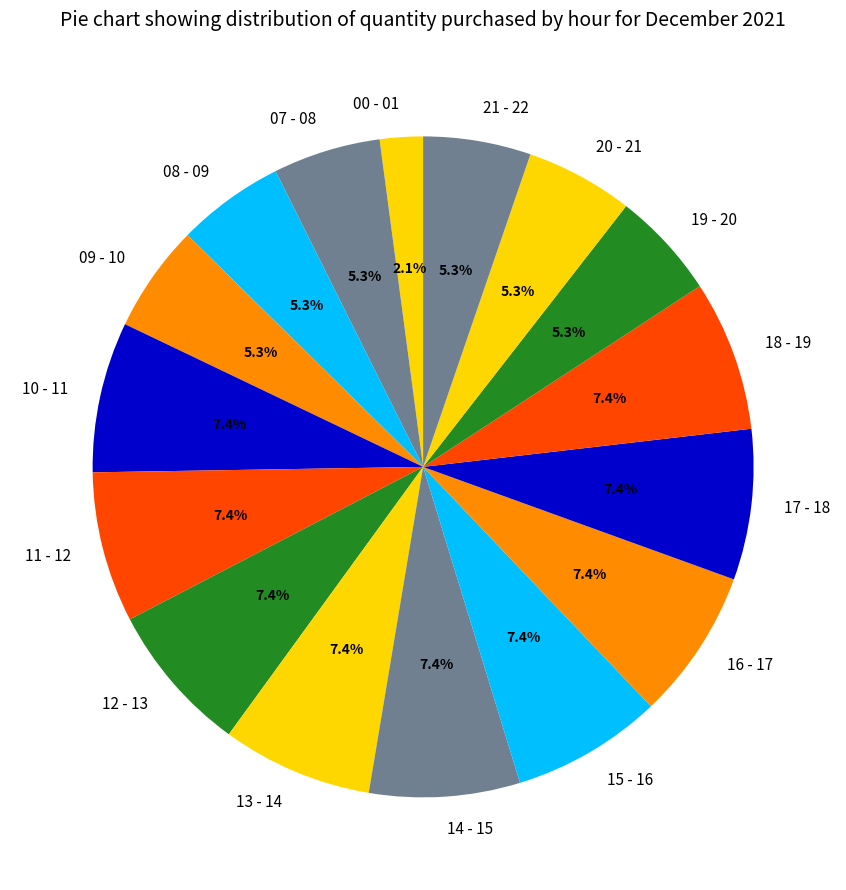

Is it true that 16 - 17 is 7% of the pie?

True